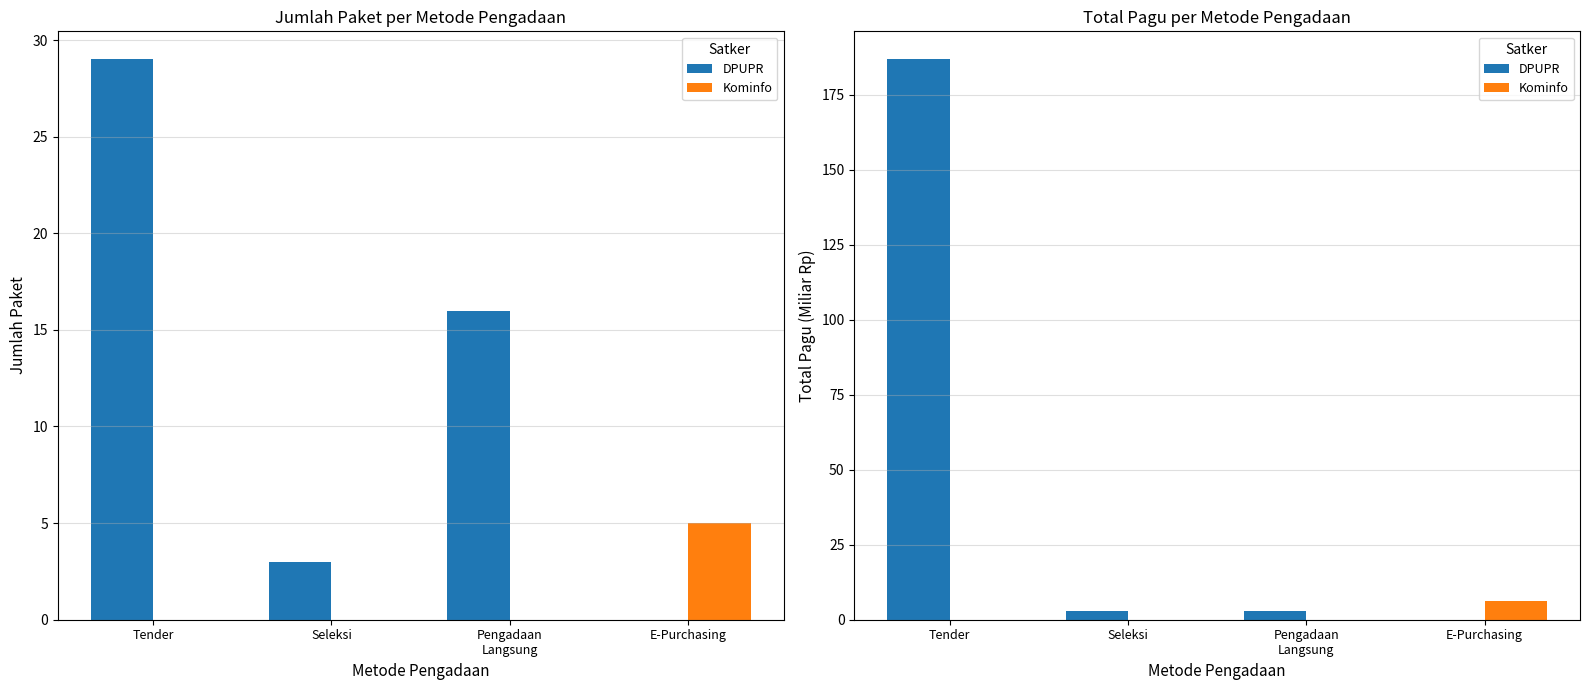

Reading right to left, what are all the values shown in this chart?

DPUPR: 0.0	2.9	3.0	186.7
Kominfo: 6.1	0.0	0.0	0.0